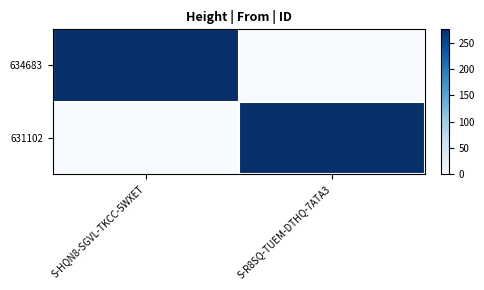

Count the number of categories in the chart.

2